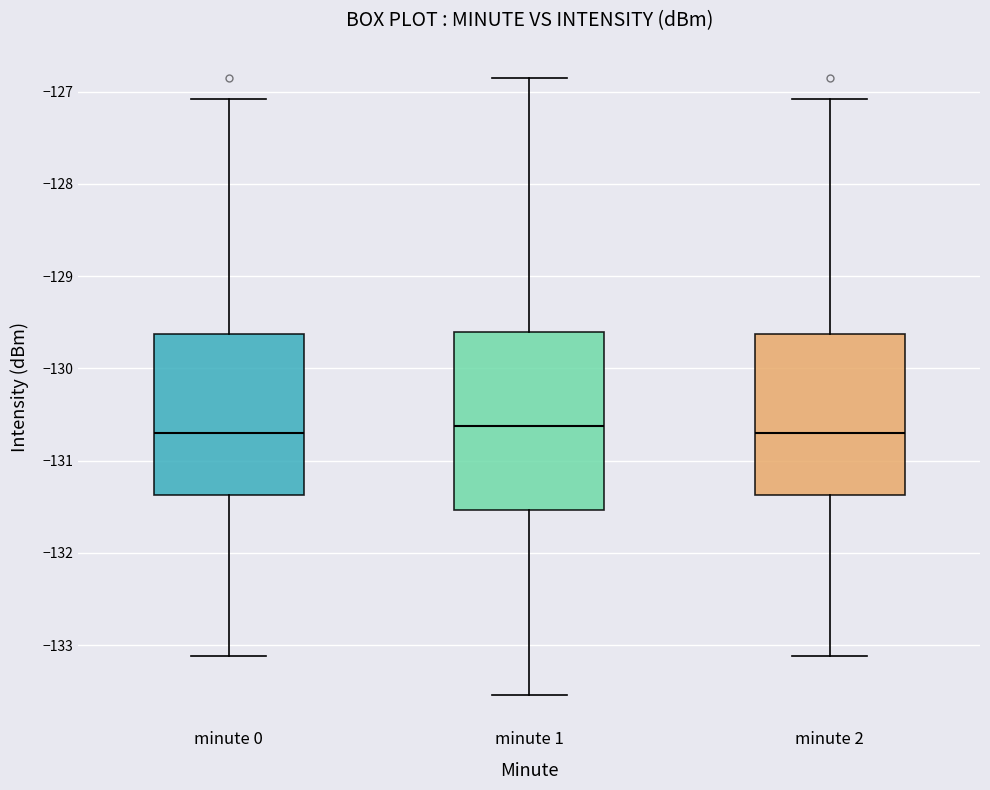

Which box is the tallest, from its lower edge to its upper edge?

minute 1